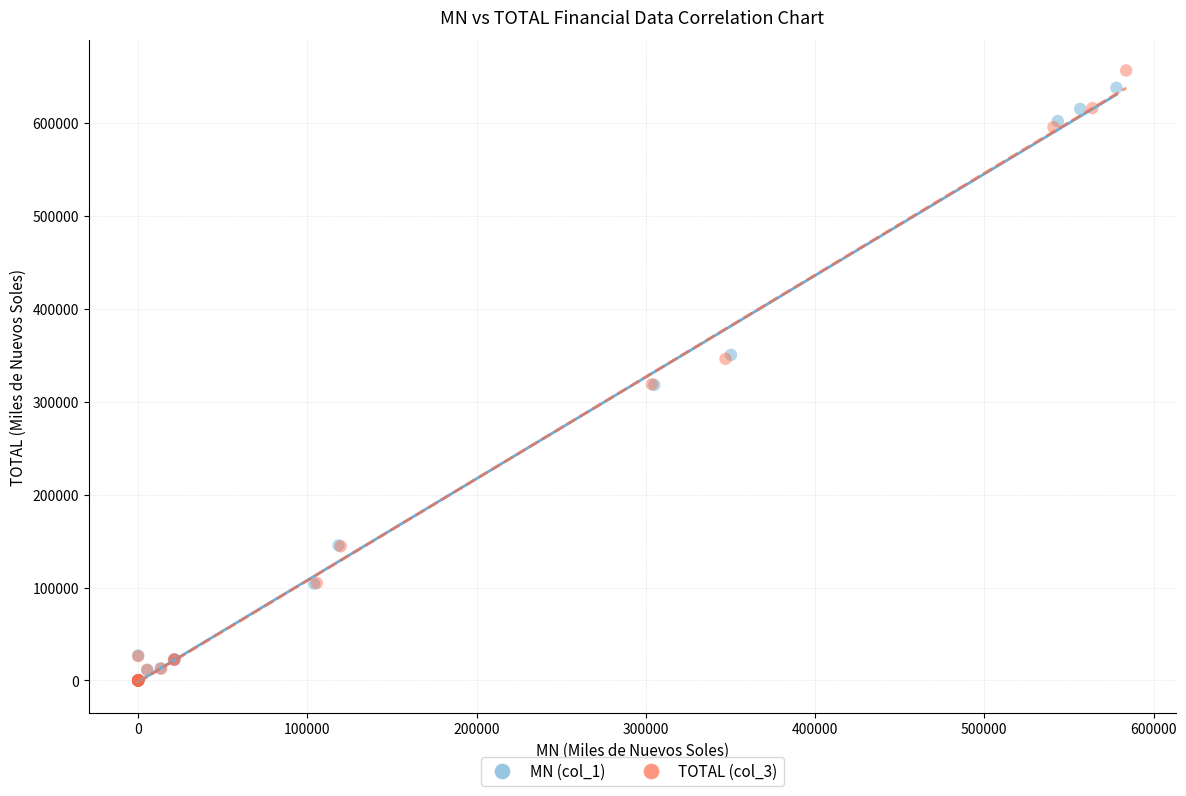

What are all the series names shown in the legend?

MN (col_1), TOTAL (col_3)